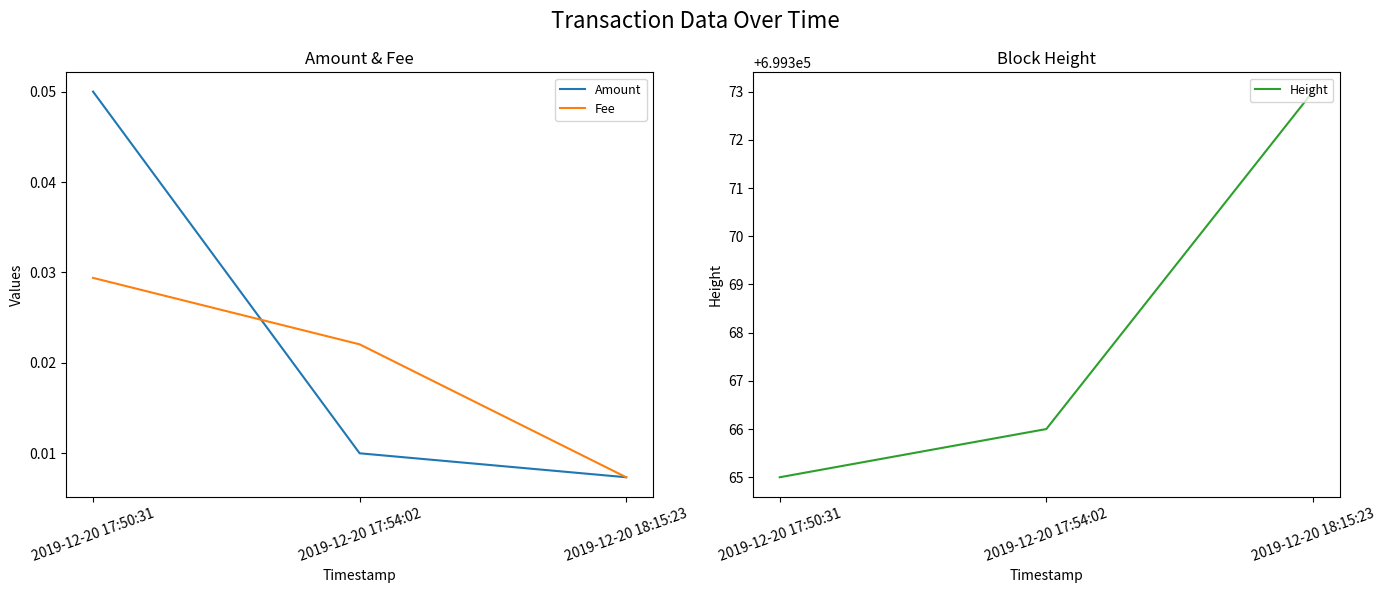

Between 2019-12-20 17:50:31 and 2019-12-20 18:15:23, which series saw the biggest shift?

Height